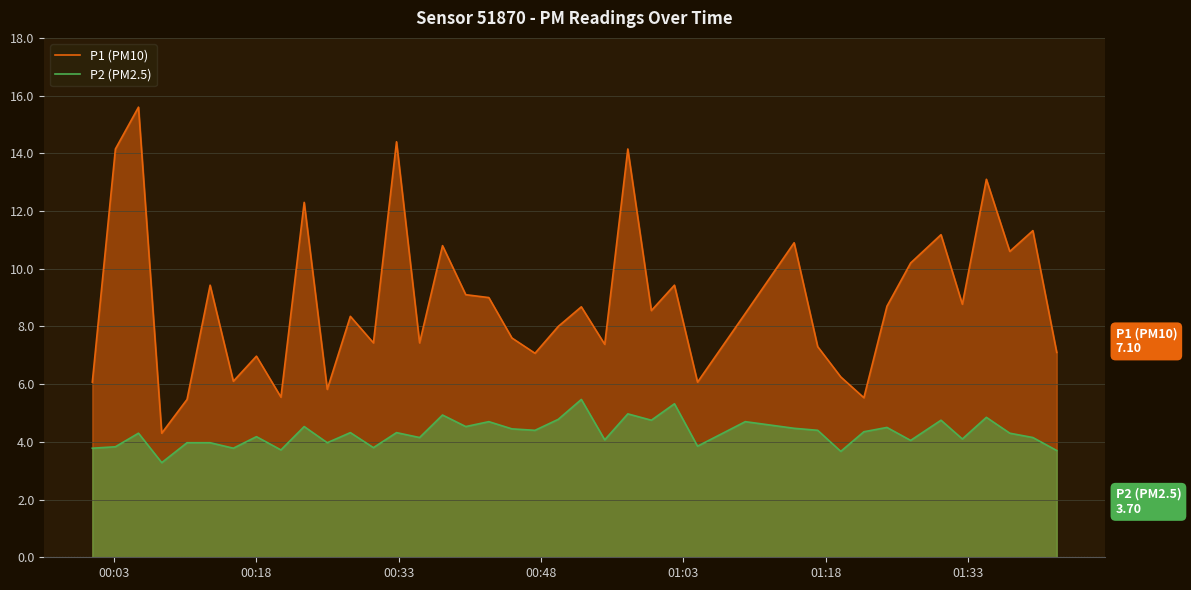

Rank the series by their average value, from highest to lowest.

P1 (PM10), P2 (PM2.5)